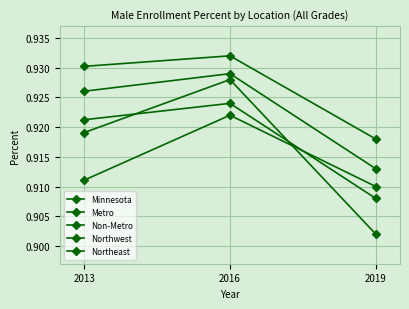

How many distinct data groups are displayed?

5